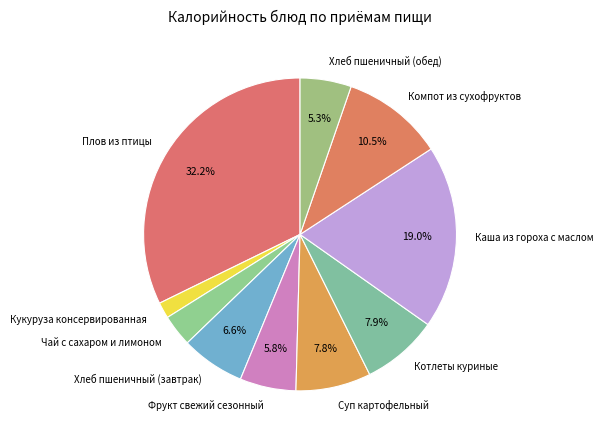

To the nearest percent, what is the difference between the Кукуруза консервированная and Хлеб пшеничный (обед) slice percentages?

4%